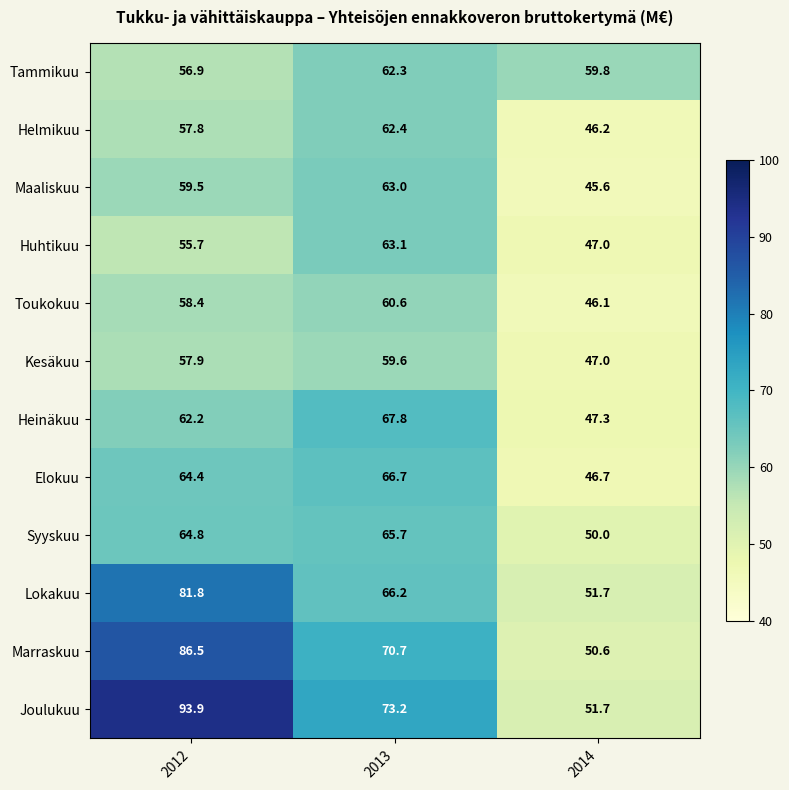

Between 2012 and 2014, which series saw the biggest shift?

Joulukuu